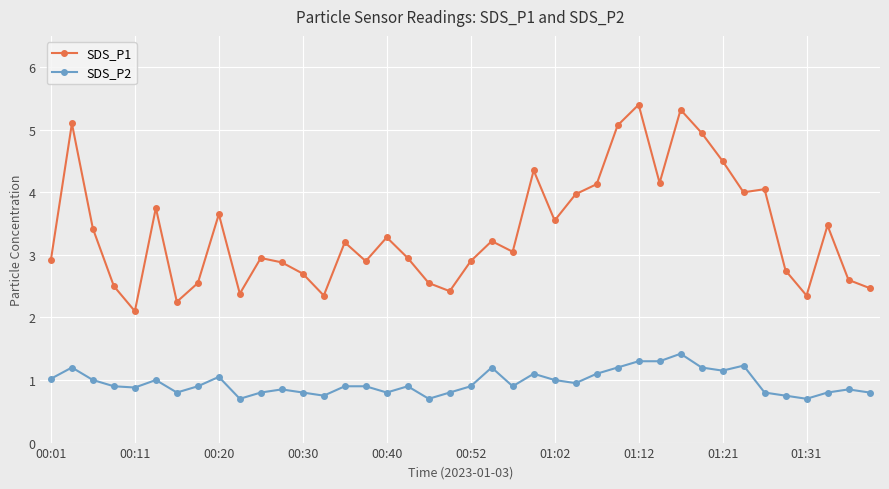

True or false: SDS_P2 and SDS_P1 intersect in this chart.

False